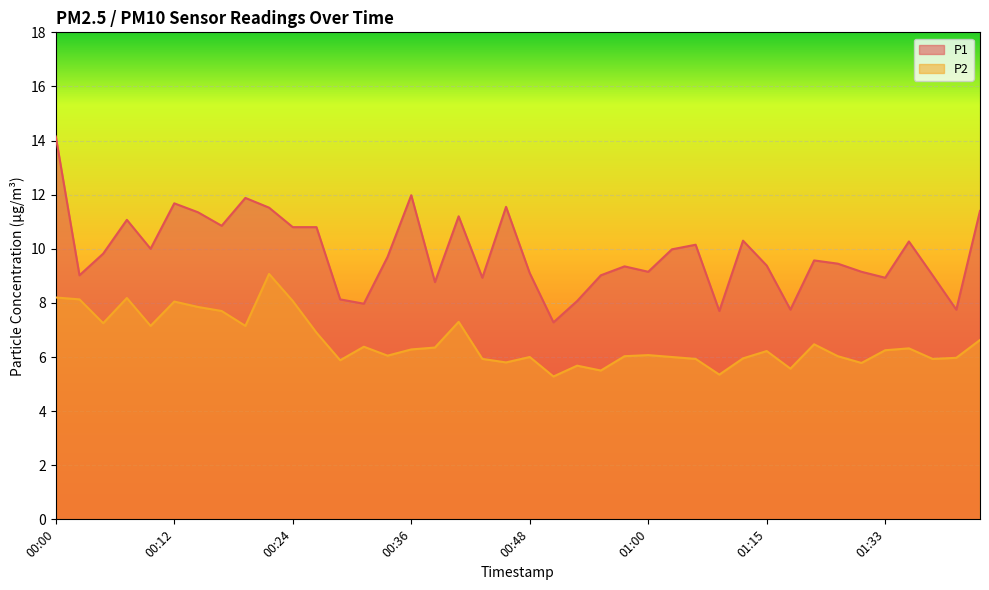

Reading right to left, extract all data points from this chart.

P1: 11.4	7.8	9.0	10.3	8.9	9.2	9.4	9.6	7.8	9.4	10.3	7.7	10.2	10.0	9.2	9.3	9.0	8.1	7.3	9.1	11.6	8.9	11.2	8.8	12.0	9.7	8.0	8.1	10.8	10.8	11.5	11.9	10.8	11.3	11.7	10.0	11.1	9.8	9.0	14.2
P2: 6.6	6.0	5.9	6.3	6.2	5.8	6.0	6.5	5.6	6.2	6.0	5.3	5.9	6.0	6.1	6.0	5.5	5.7	5.3	6.0	5.8	5.9	7.3	6.3	6.3	6.0	6.4	5.9	6.9	8.1	9.1	7.2	7.7	7.8	8.1	7.2	8.2	7.2	8.1	8.2